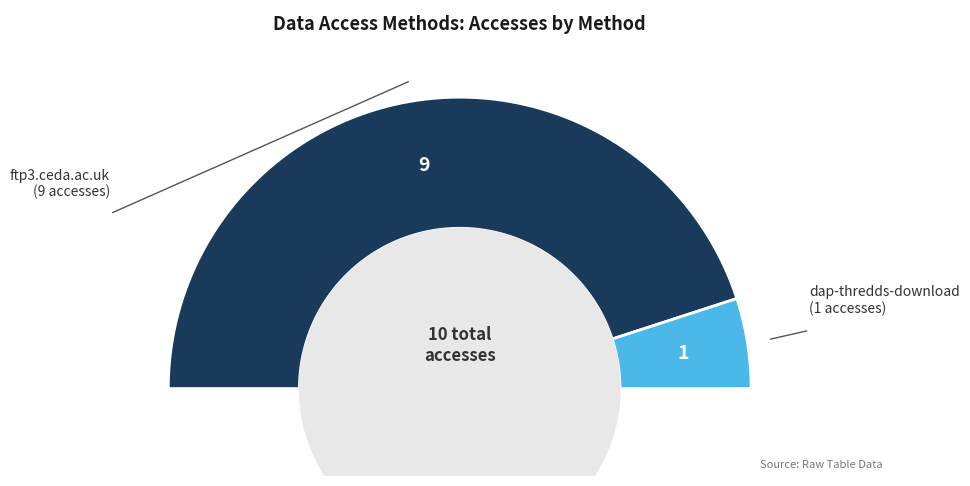

Does dap-thredds-download account for over 50% of the chart?

No